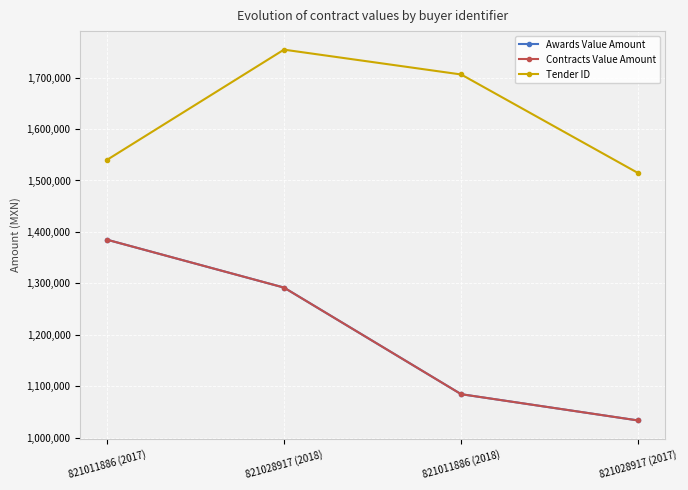

What is the approximate value of Tender ID at 821011886 (2018)?

1706020.0